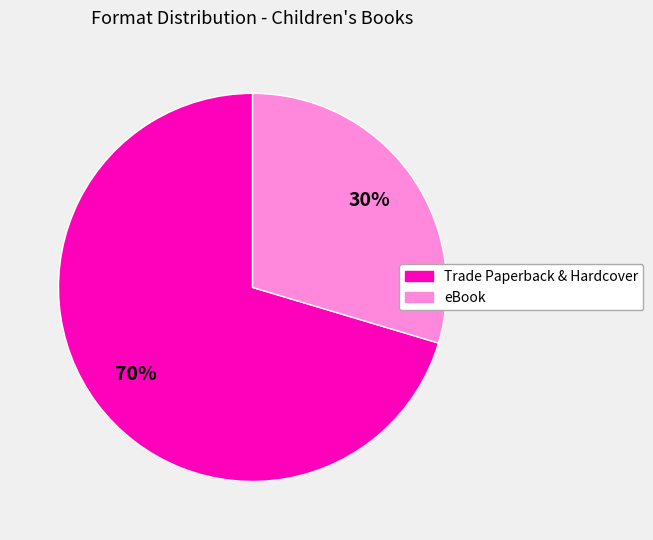

To the nearest percent, what is the average slice percentage?

50%